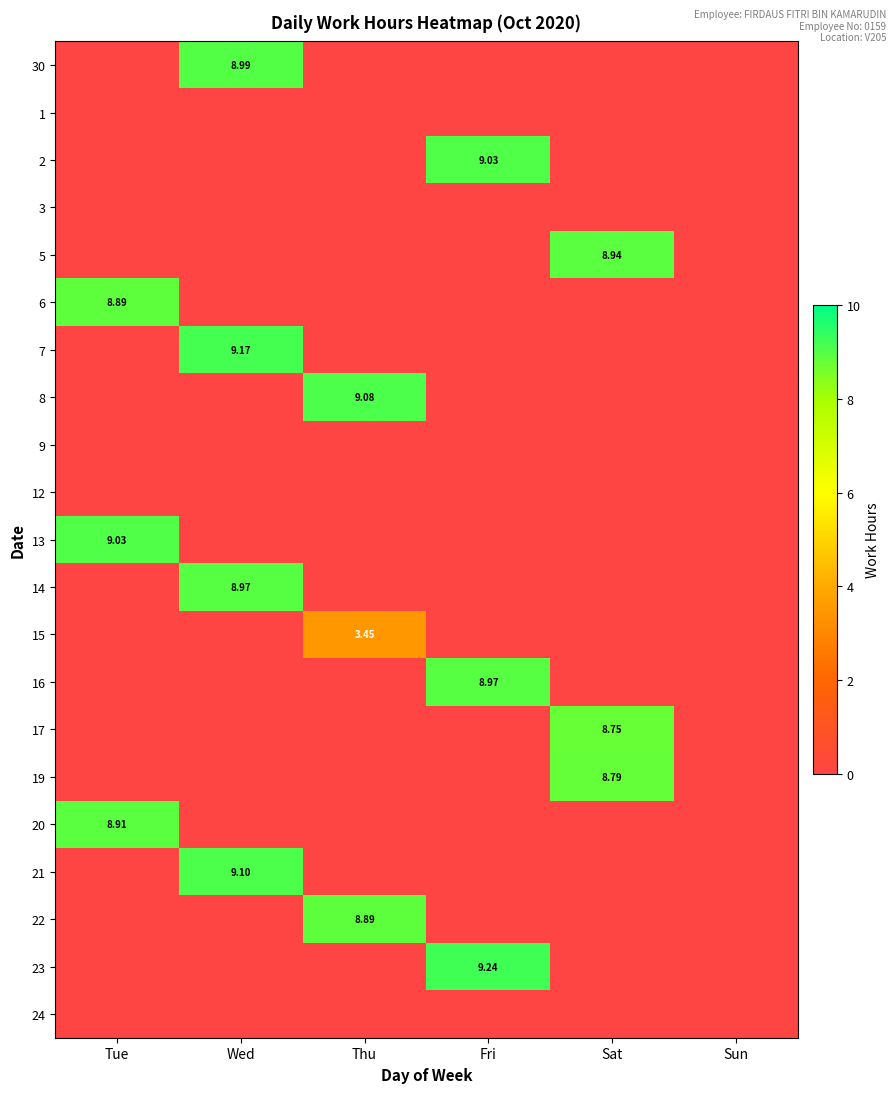

What is the maximum value for 17?

8.8